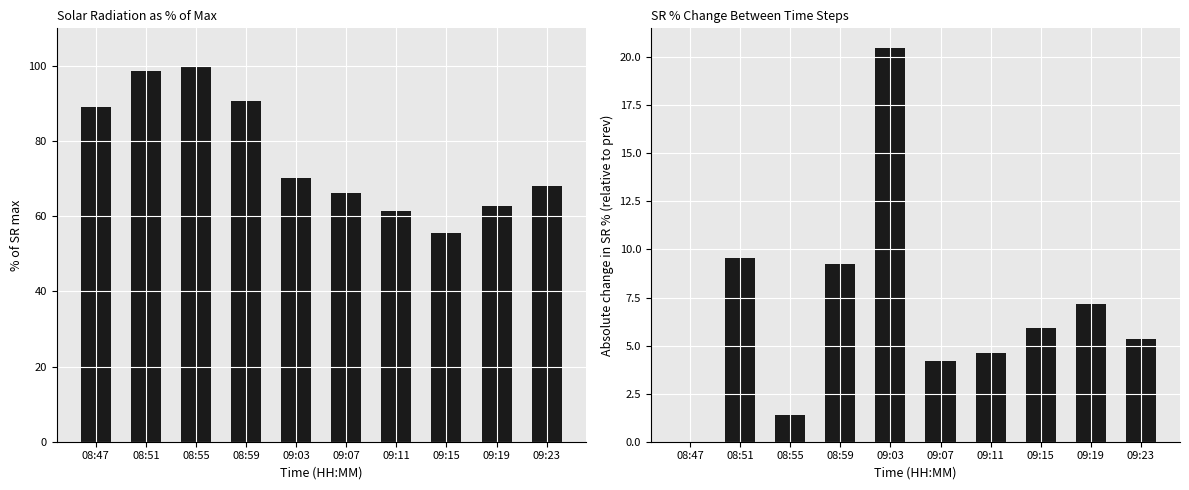

Reading left to right, what are all the values shown in this chart?

SR: 08:47=89.1	08:51=98.6	08:55=100.0	08:59=90.7	09:03=70.3	09:07=66.1	09:11=61.4	09:15=55.5	09:19=62.7	09:23=68.0
SR diff: 08:47=0.0	08:51=9.5	08:55=1.4	08:59=9.3	09:03=20.5	09:07=4.2	09:11=4.6	09:15=5.9	09:19=7.2	09:23=5.3